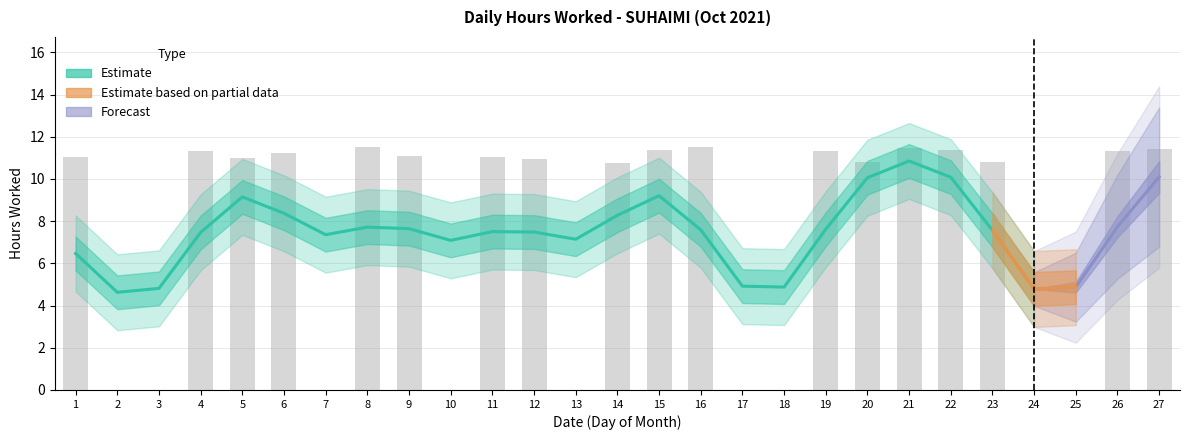

What is the difference between the second highest and minimum values?

11.5